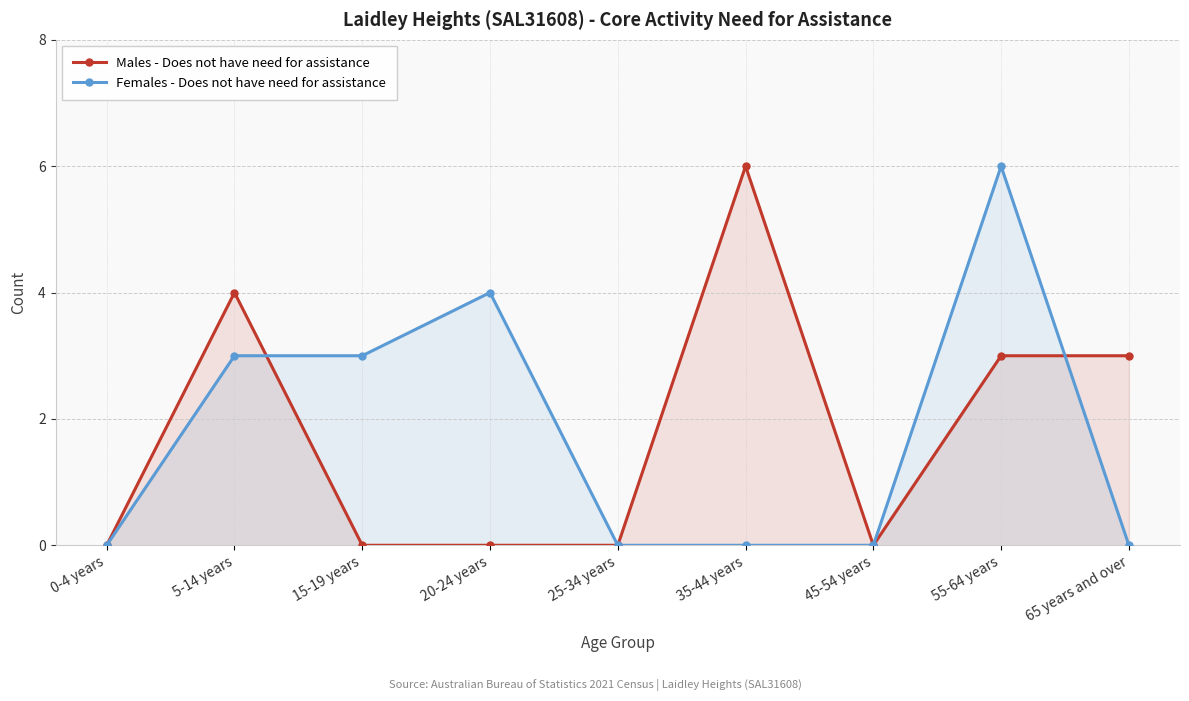

What is the difference between the Males - Does not have need for assistance values at 0-4 years and 35-44 years?

6